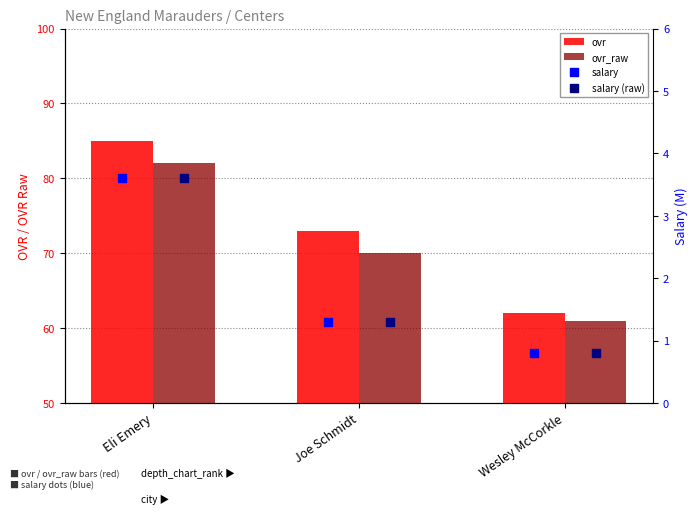

Which series reaches the maximum Y coordinate?

ovr